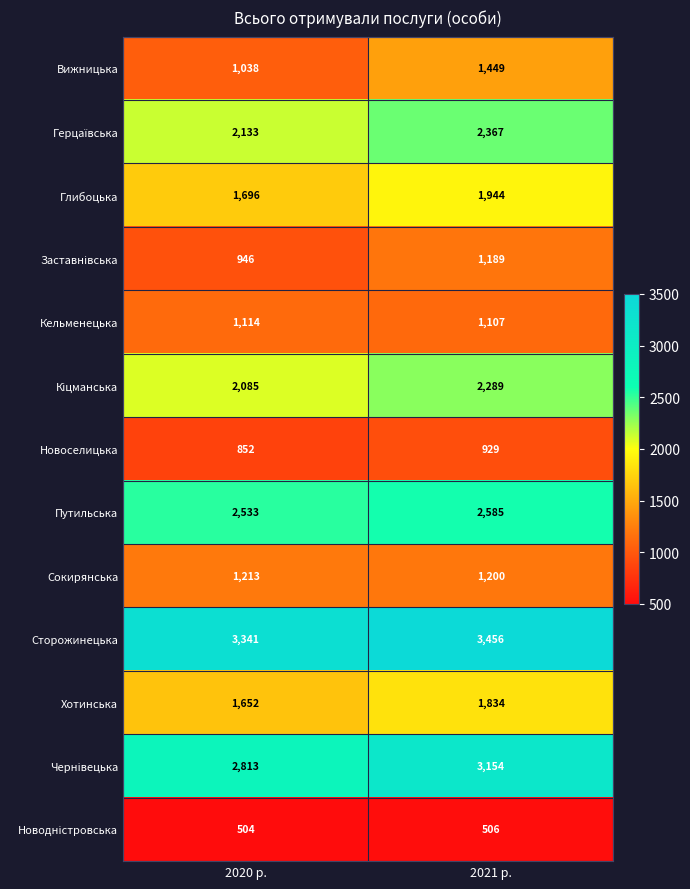

List the labels in order of Сокирянська value, smallest first.

2021 р., 2020 р.